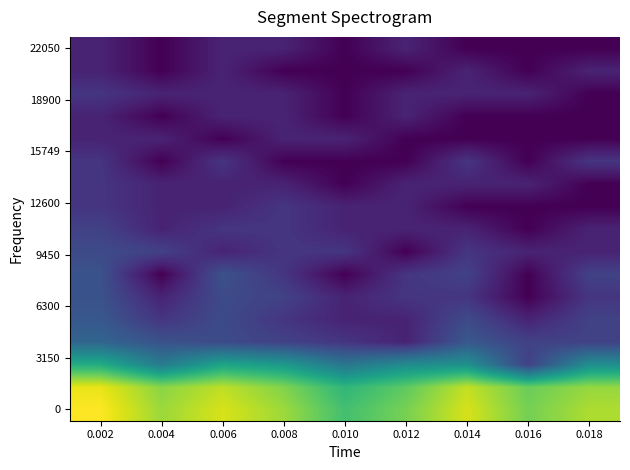

Which label corresponds to the smallest value in the chart?

0.016